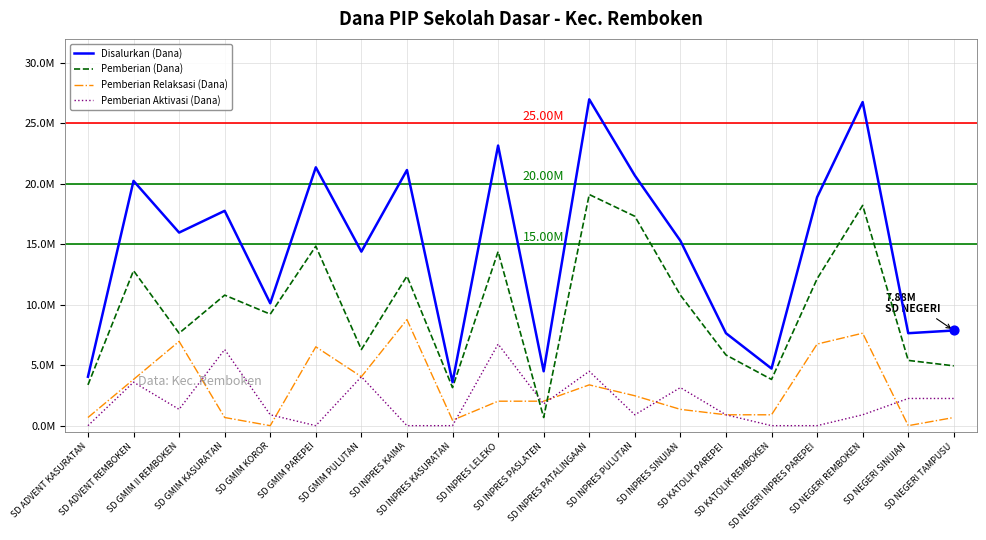

Is this an area chart (filled region under the line)?

No